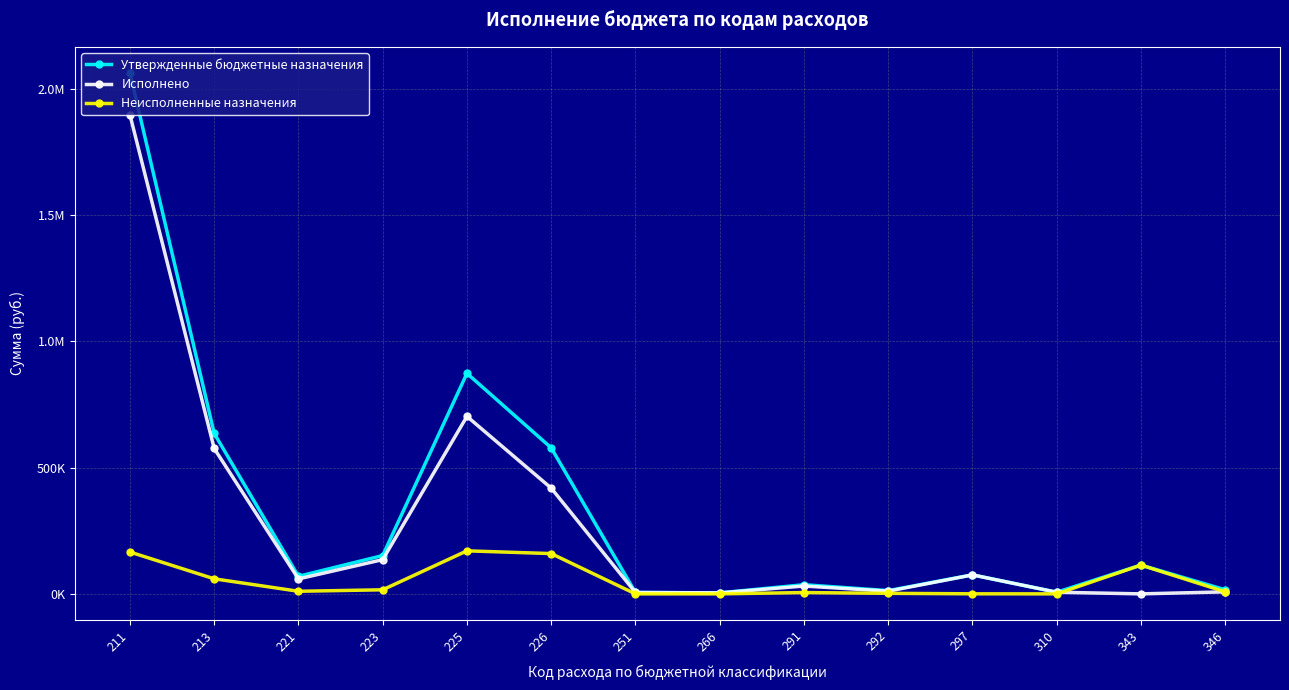

Is this an area chart (filled region under the line)?

No